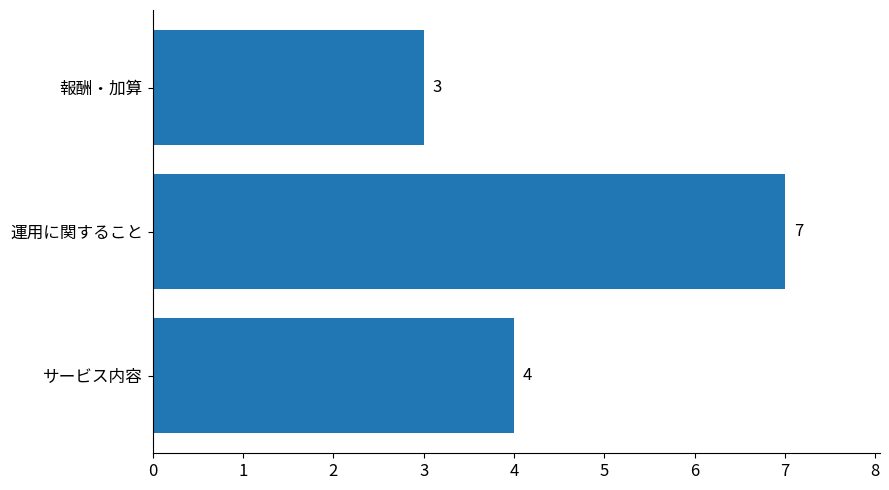

List the labels in order of value, largest first.

運用に関すること, サービス内容, 報酬・加算